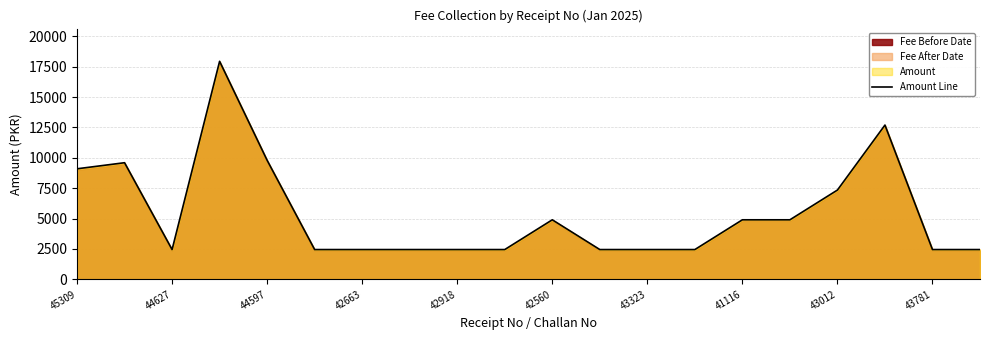

The value of Amount Line at 44597 is 9800. True or false?

True